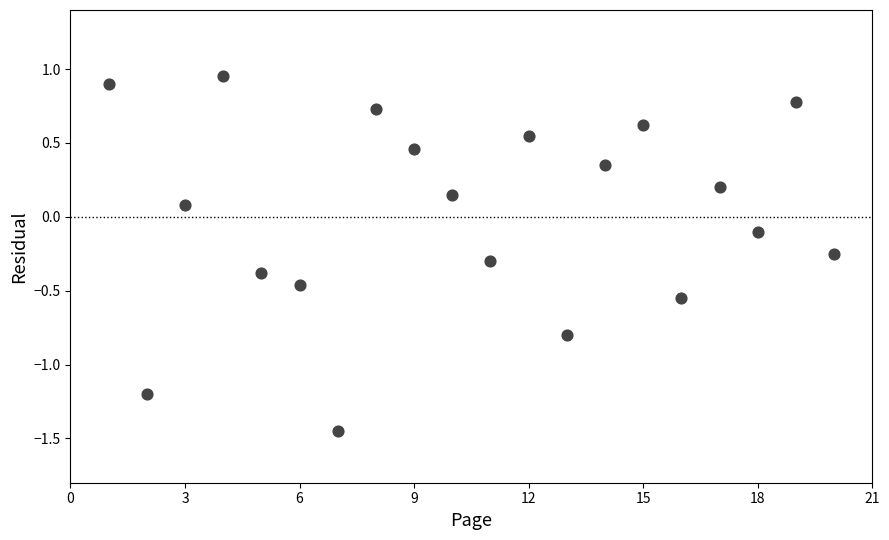

What is the range of X values (max minus min)?

19.0